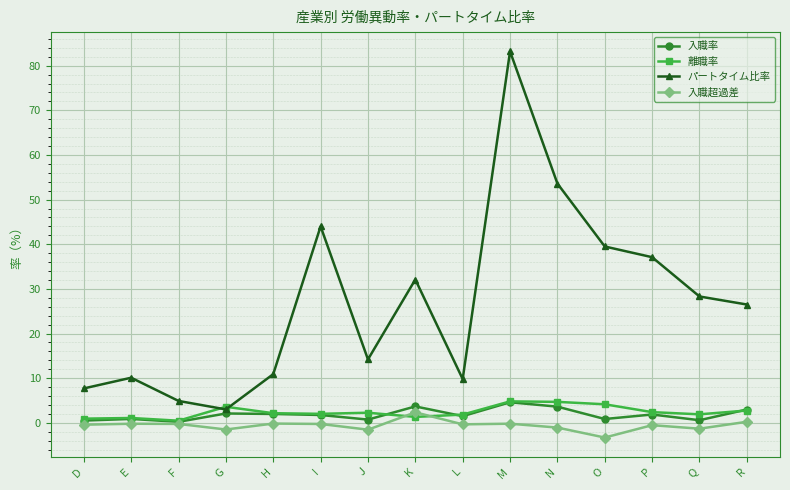

True or false: 入職超過差 has more than 0 interior local peaks.

True